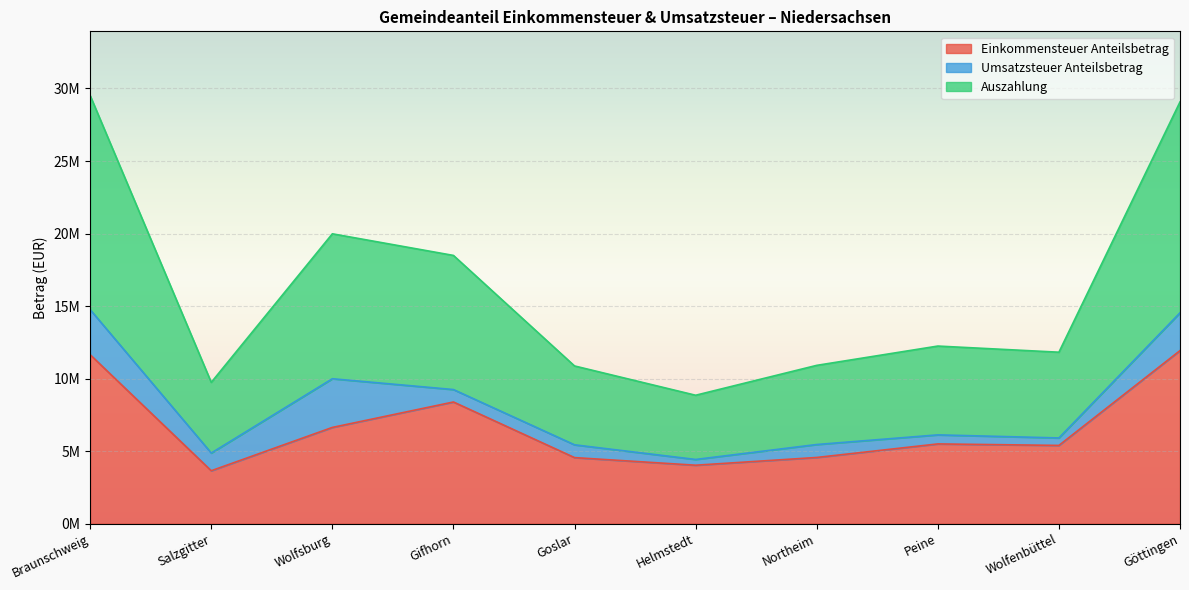

What is the total value across all series at Helmstedt?

8456912